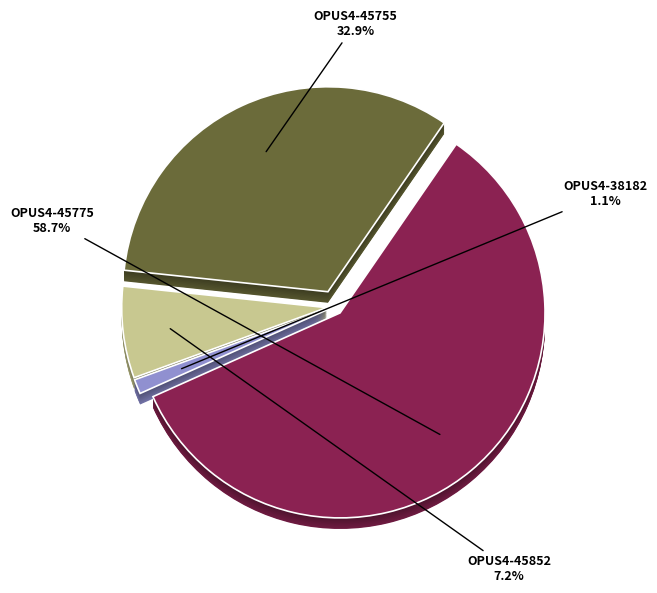

What is the ratio of the value at OPUS4-45775 to the value at OPUS4-38182?

51.4